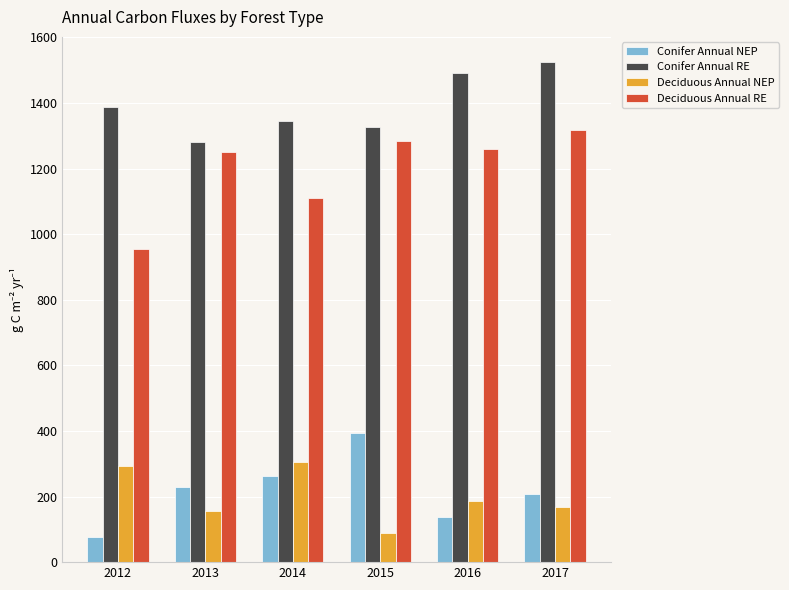

What are all the series names shown in the legend?

Conifer Annual NEP, Conifer Annual RE, Deciduous Annual NEP, Deciduous Annual RE